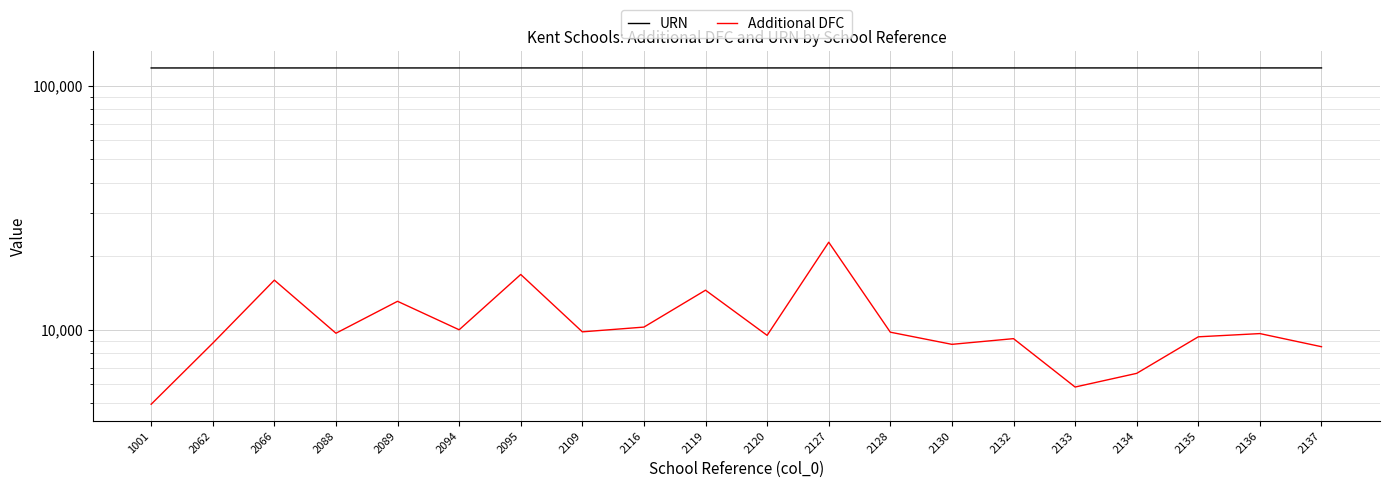

What is the approximate value of URN at 1001?

118229.0